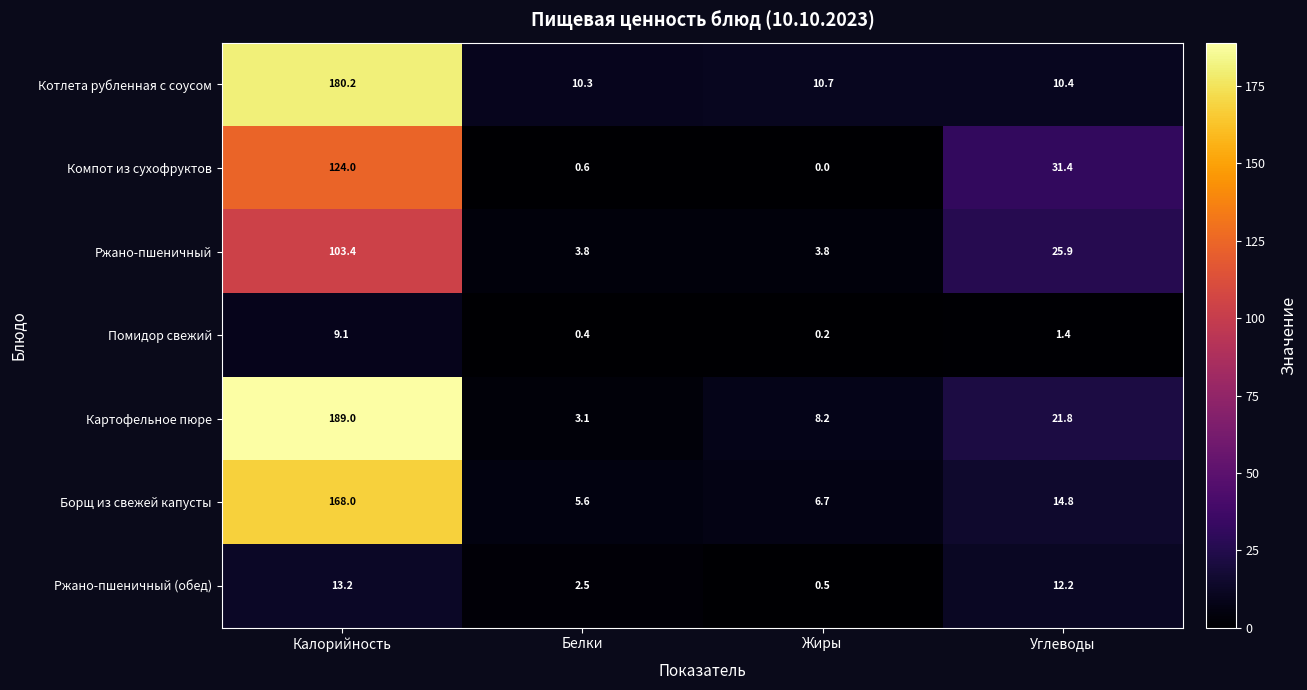

Rank the series by their maximum value, from highest to lowest.

Картофельное пюре, Котлета рубленная с соусом, Борщ из свежей капусты, Компот из сухофруктов, Ржано-пшеничный, Ржано-пшеничный (обед), Помидор свежий